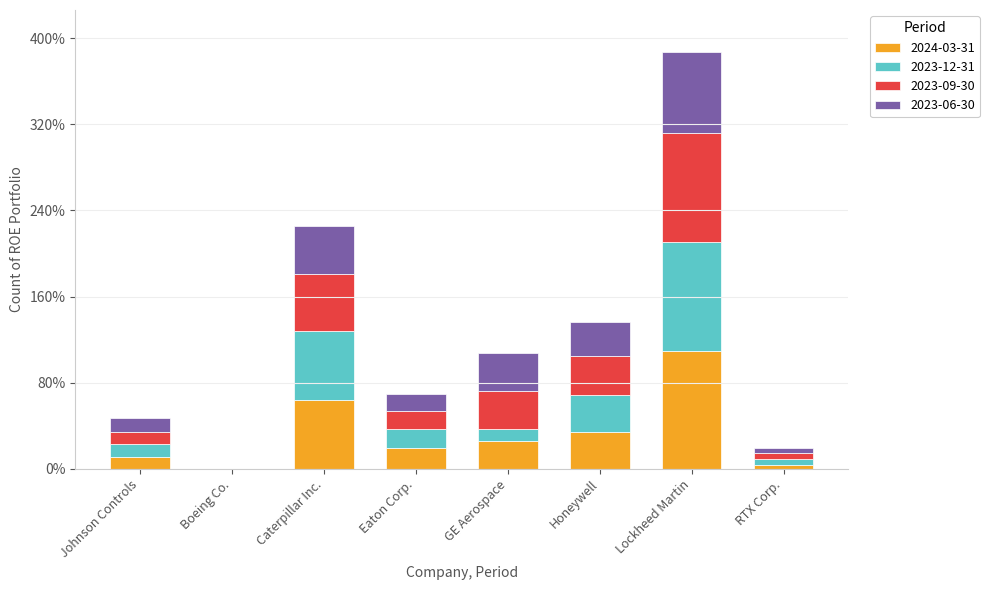

List the labels in order of 2024-03-31 value, largest first.

Lockheed Martin, Caterpillar Inc., Honeywell, GE Aerospace, Eaton Corp., Johnson Controls, RTX Corp., Boeing Co.